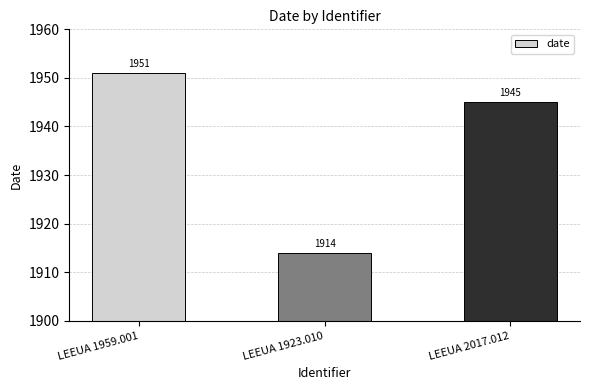

Does the chart contain any negative values?

No